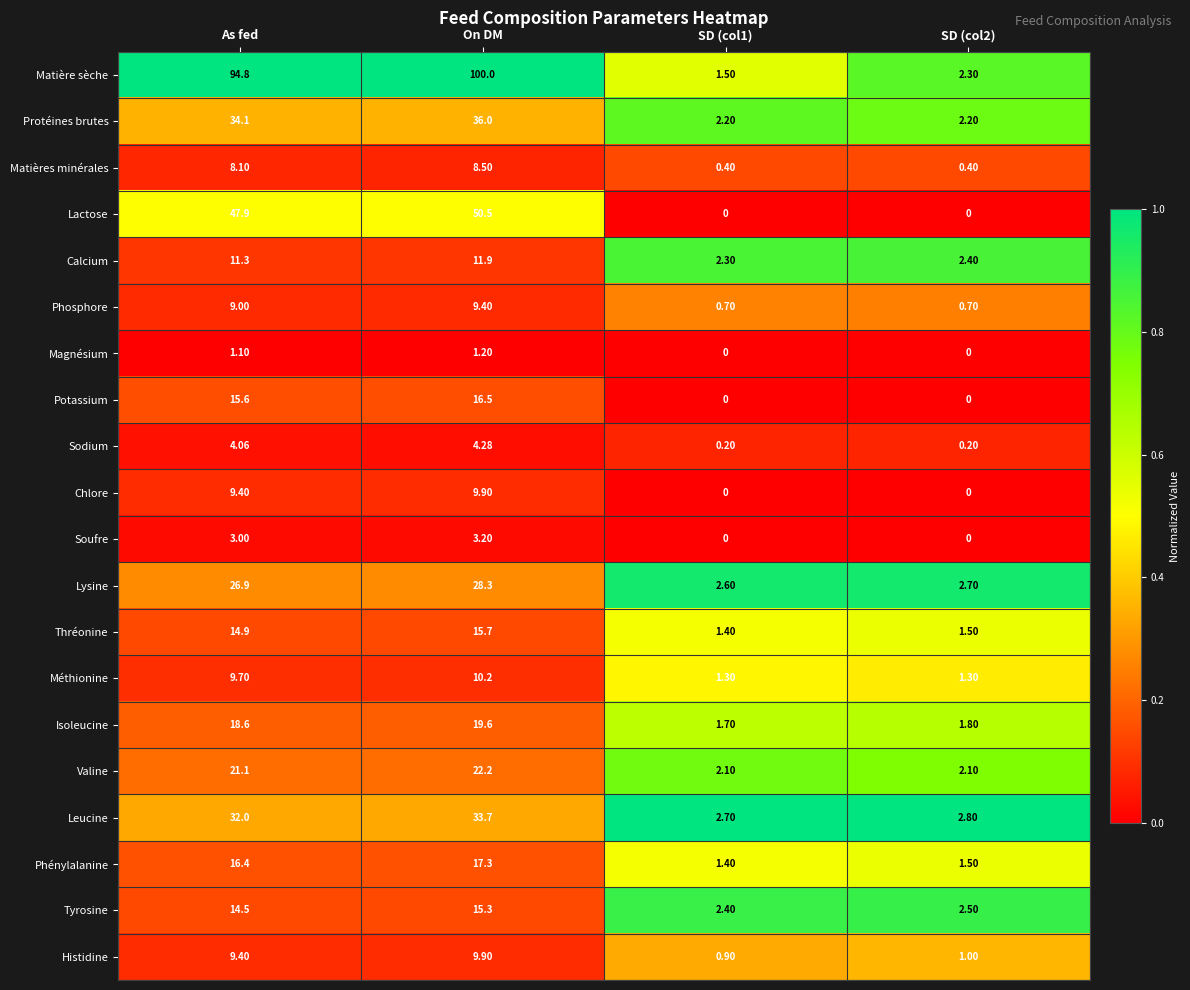

Which series has the largest total across all categories?

Matière sèche